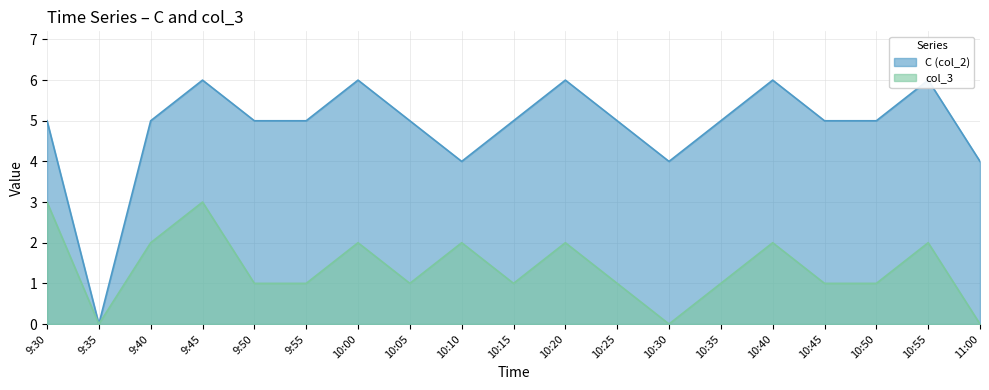

True or false: col_3 and C (col_2) intersect in this chart.

False